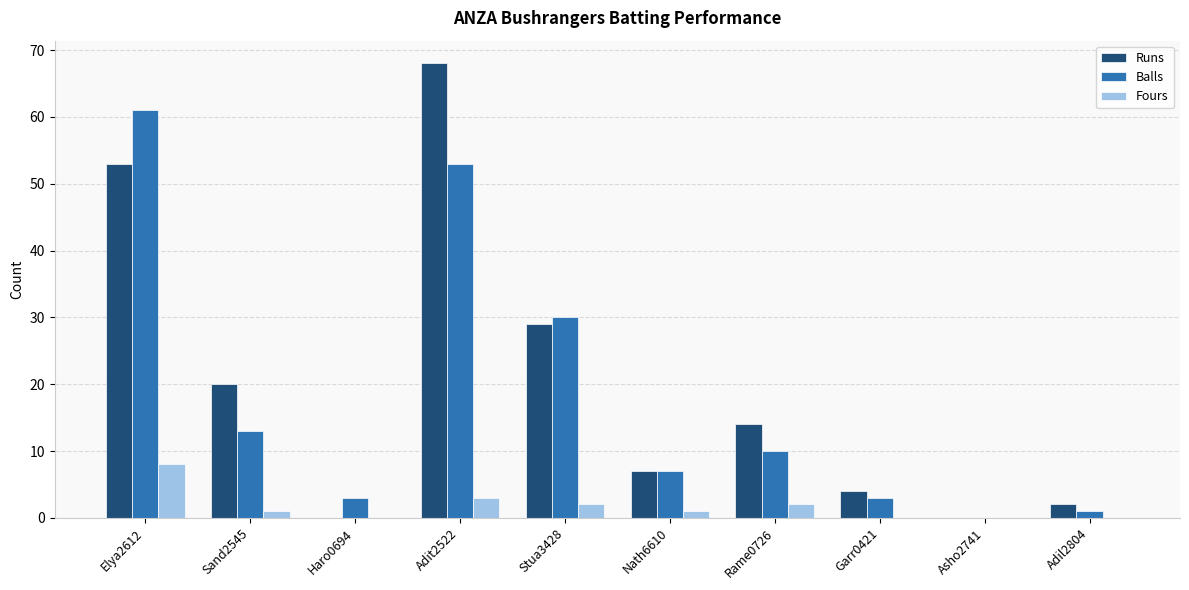

Which category has the highest value across all series?

Adit2522